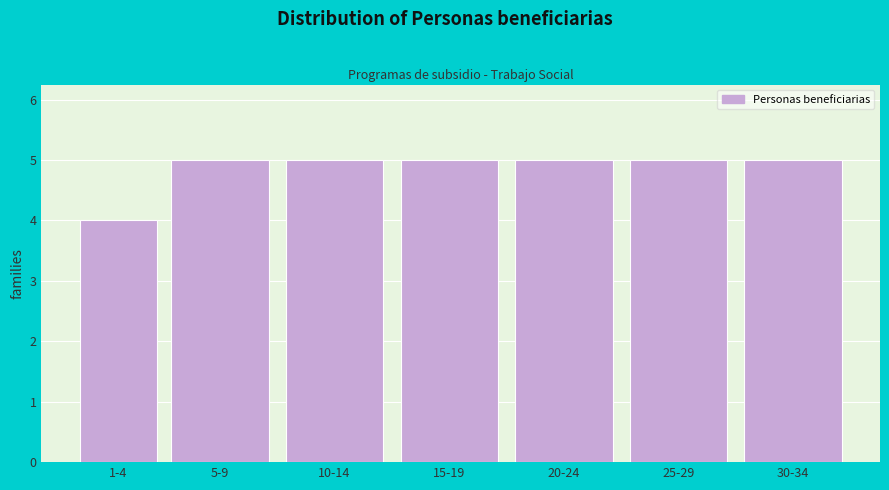

Reading left to right, transcribe all the data shown in this chart.

1-4=4	5-9=5	10-14=5	15-19=5	20-24=5	25-29=5	30-34=5